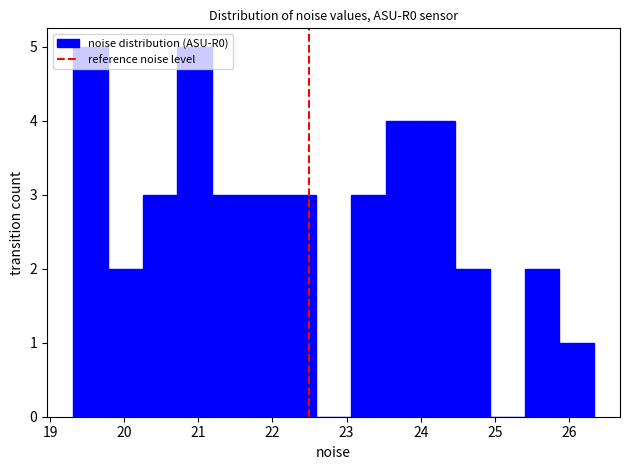

What is the height of the bar covering 21.2 to 21.7 on the x-axis? Neither the bar edges nor the heights are printed on the chart, so give them approximately, as read against the axes.

3